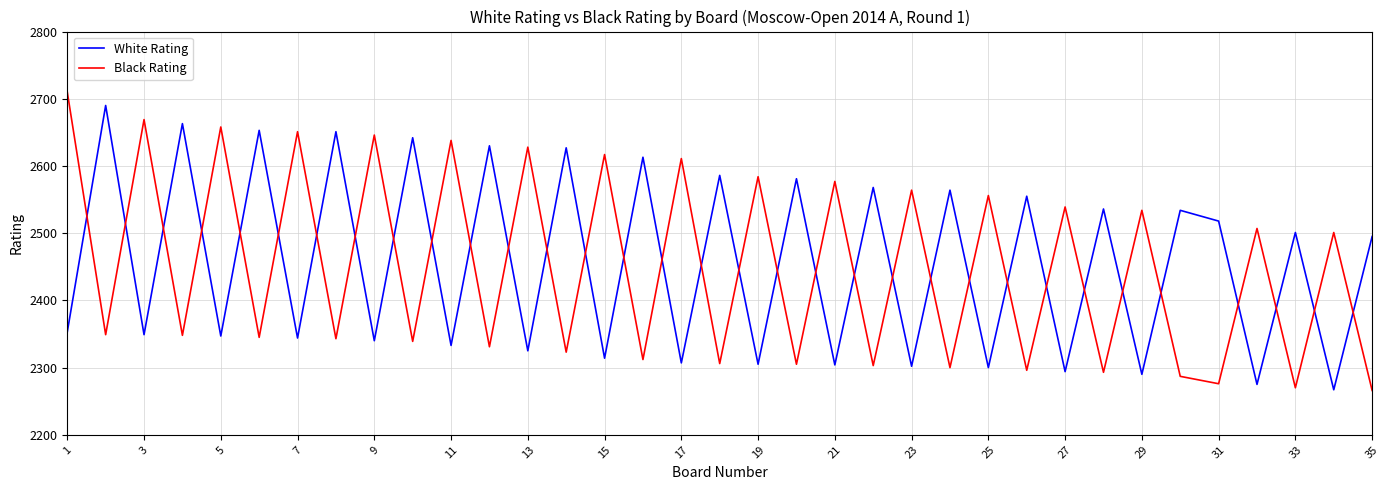

Which series has the largest range (max minus min)?

Black Rating